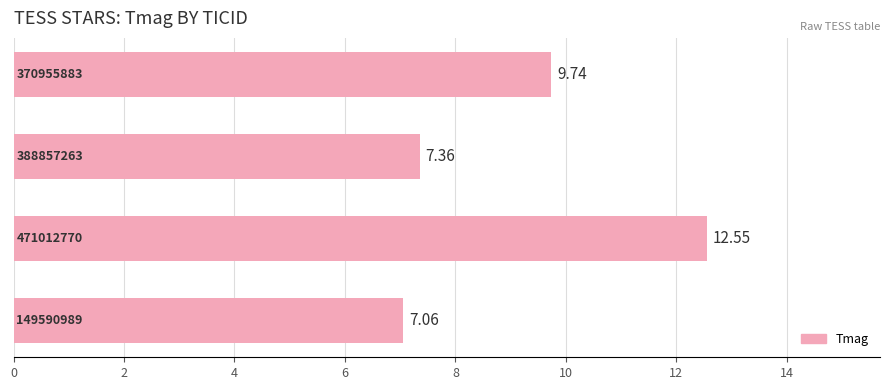

What is the average value?

9.2